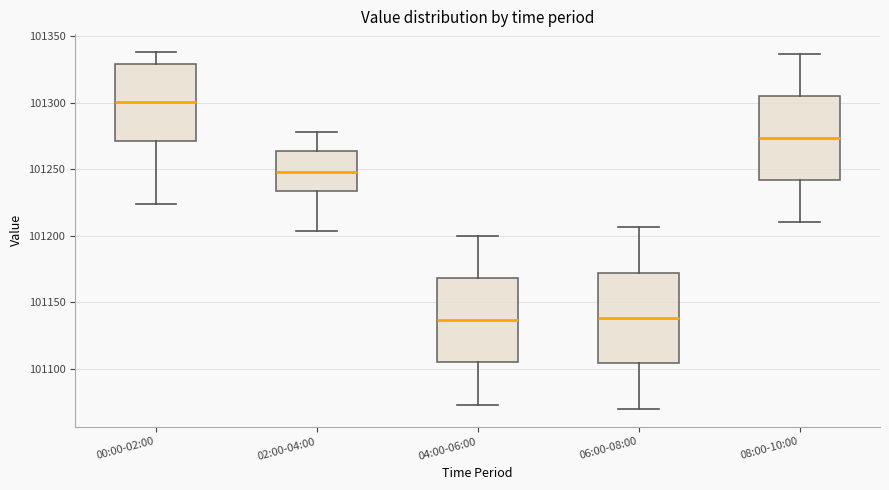

Reading left to right, transcribe this box plot: for each box, give where its median line is, the range the box spans, and where its two whiskers end, as read against the y-axis. The values are not printed on the chart, so give them approximately, as read against the axis.

00:00-02:00: median 101300, box 101270 to 101330, whiskers 101225 to 101340
02:00-04:00: median 101250, box 101235 to 101265, whiskers 101205 to 101280
04:00-06:00: median 101135, box 101105 to 101170, whiskers 101075 to 101200
06:00-08:00: median 101140, box 101105 to 101170, whiskers 101070 to 101205
08:00-10:00: median 101275, box 101240 to 101305, whiskers 101210 to 101335